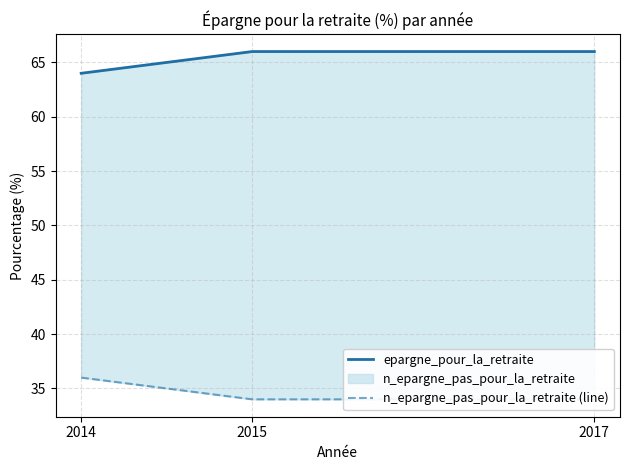

Is the value of n_epargne_pas_pour_la_retraite (line) at 2014 greater than the value of epargne_pour_la_retraite at 2015?

No